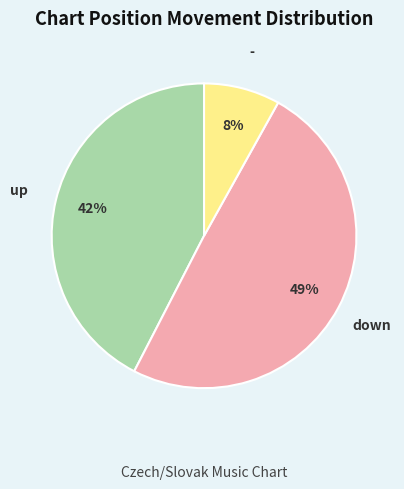

Does - account for over 50% of the chart?

No